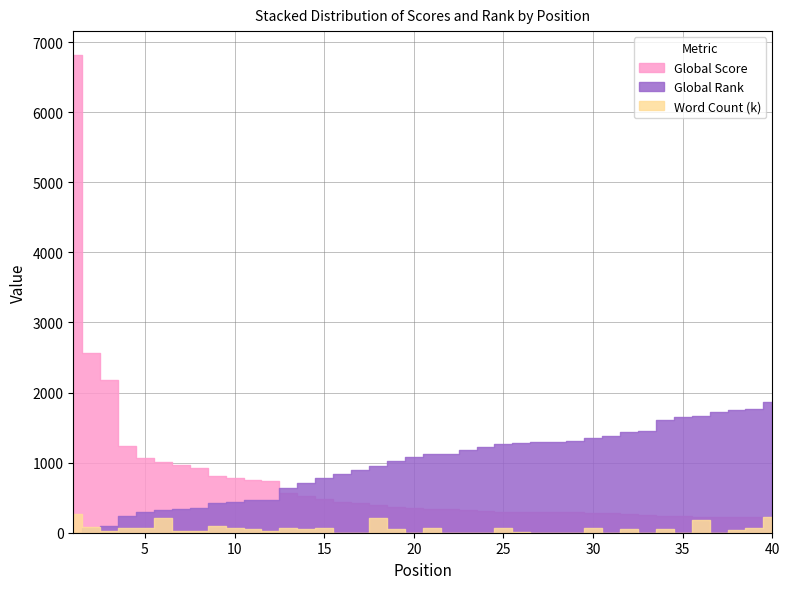

At which label is Word Count (k) closest to 132?

9